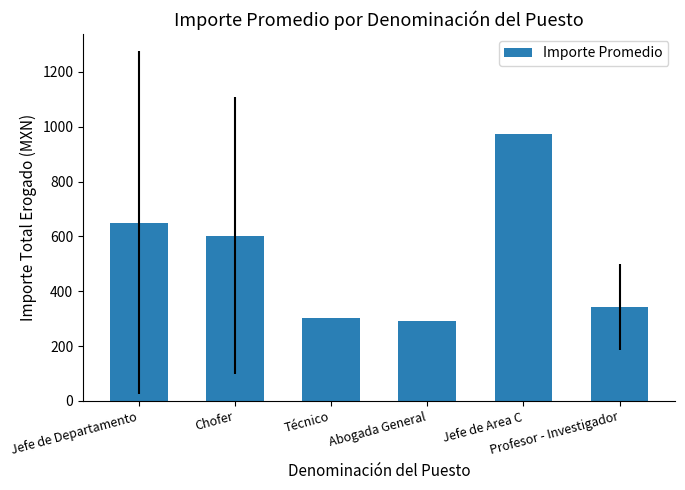

Reading left to right, list all the values displayed in this chart.

Jefe de Departamento=648.9	Chofer=603.0	Técnico=302.2	Abogada General=293.2	Jefe de Area C=974.0	Profesor - Investigador=343.5